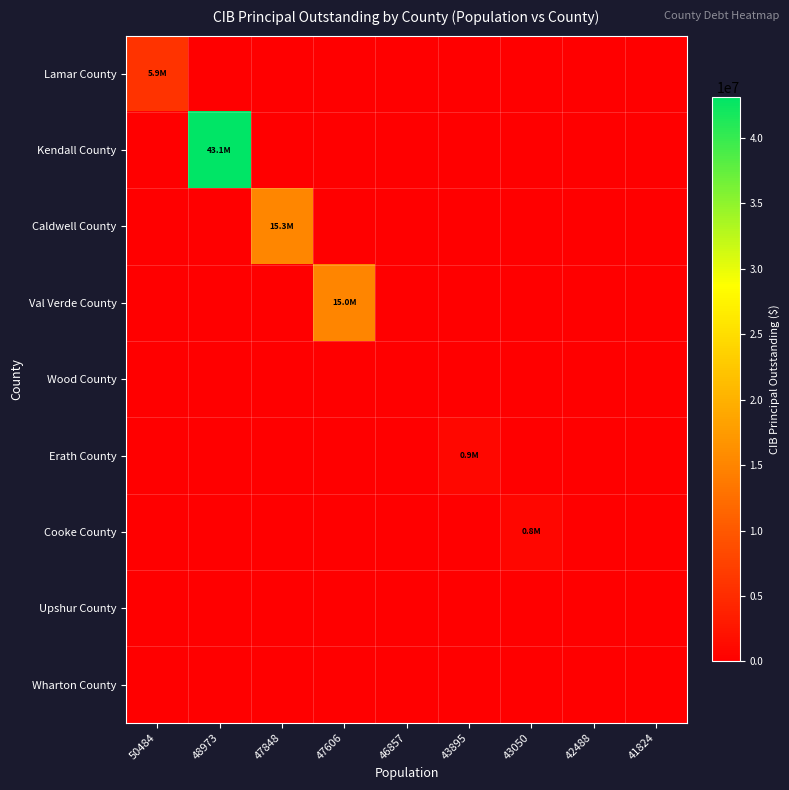

At how many categories does at least one series exceed 17301542?

1